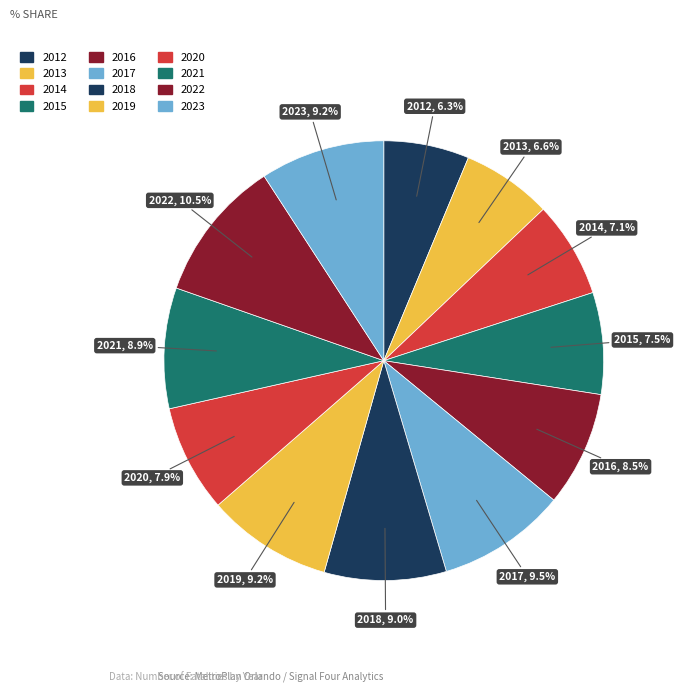

To the nearest percent, what is the difference between the largest and smallest slice percentages?

4%